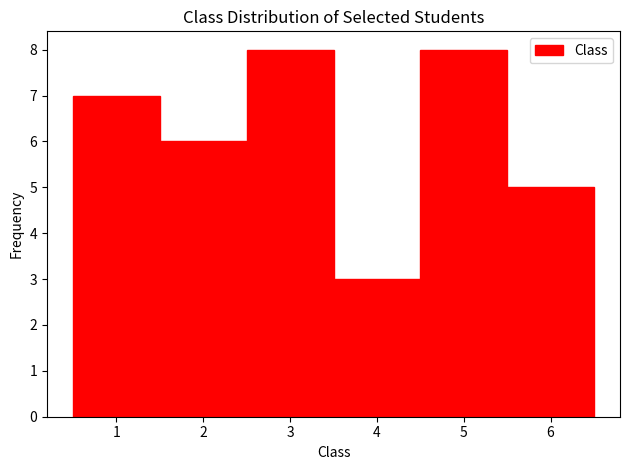

Reading left to right, transcribe this chart: for each bar, give the range it covers on the x-axis and its height. The values are not printed on the chart, so give them approximately, as read against the axis.

0.5 to 1.5: 7
1.5 to 2.5: 6
2.5 to 3.5: 8
3.5 to 4.5: 3
4.5 to 5.5: 8
5.5 to 6.5: 5